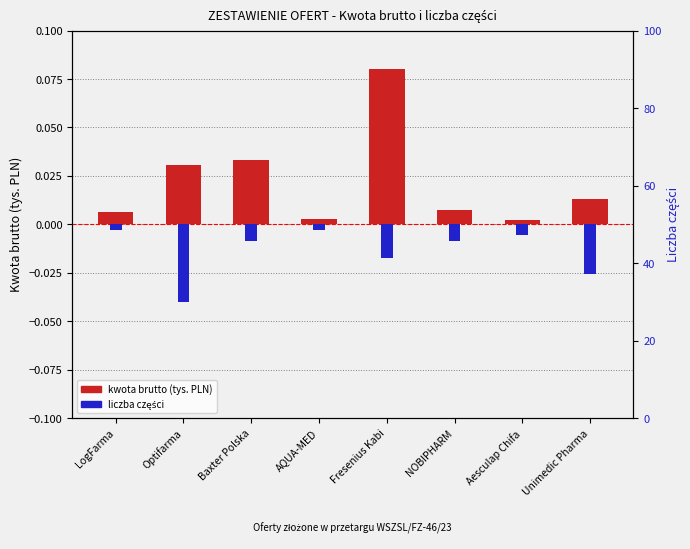

What is the difference between the maximum and minimum values in the kwota brutto (tys. PLN) series?

0.1